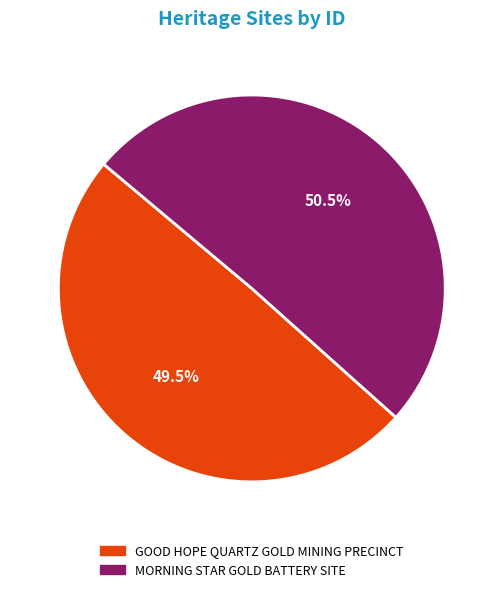

Which category has the smallest portion of the pie?

GOOD HOPE QUARTZ GOLD MINING PRECINCT